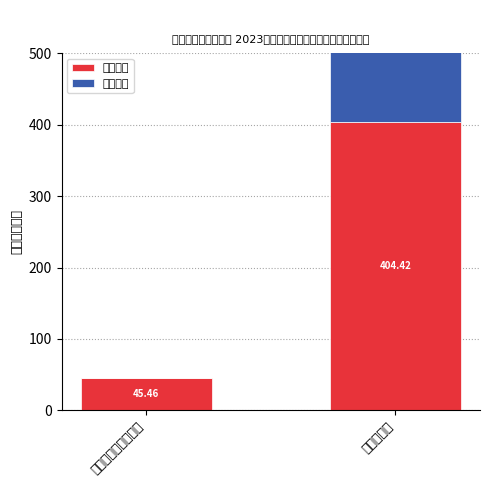

Count the number of categories in the chart.

2